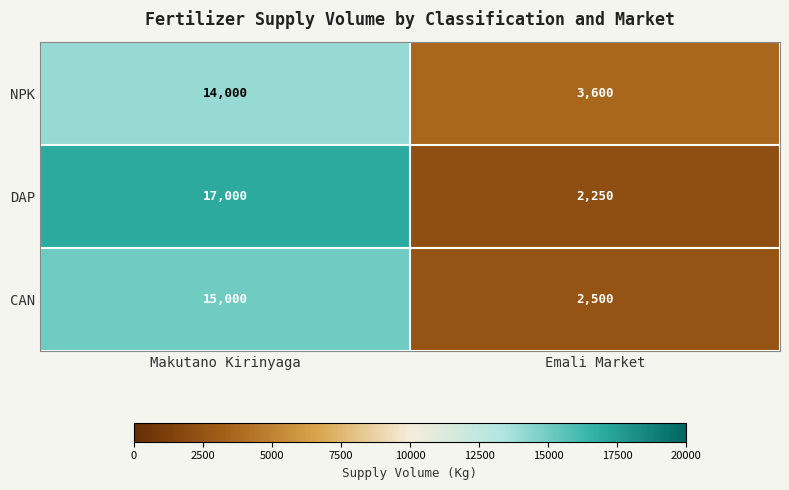

What is the sum of all NPK values?

17600